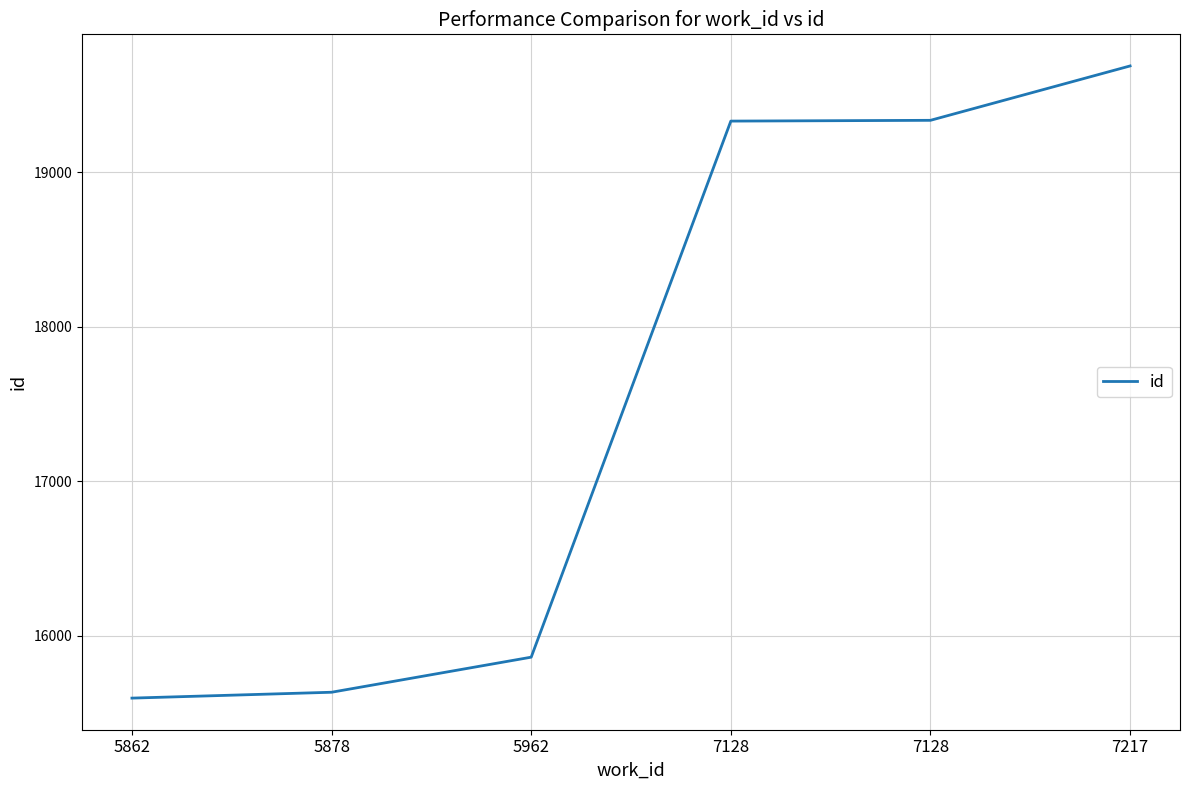

How many distinct data groups are displayed?

1